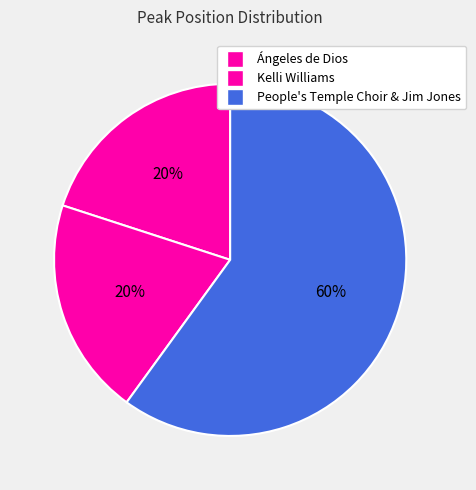

Approximately how many times larger is the value at Kelli Williams compared to People's Temple Choir & Jim Jones?

0.3